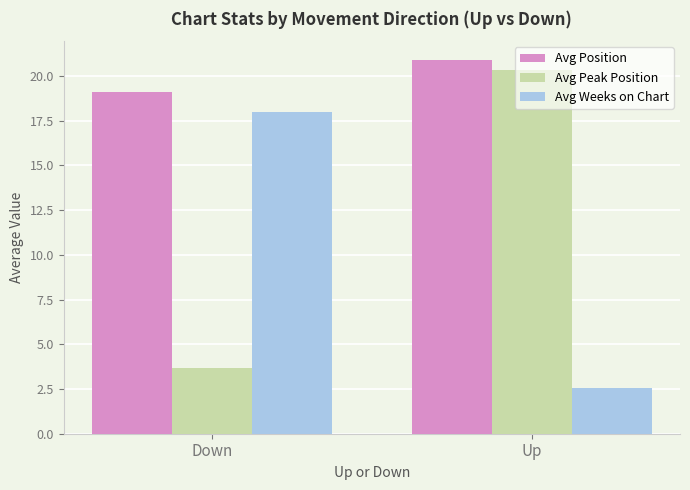

What is the total value across all series at Down?

40.8